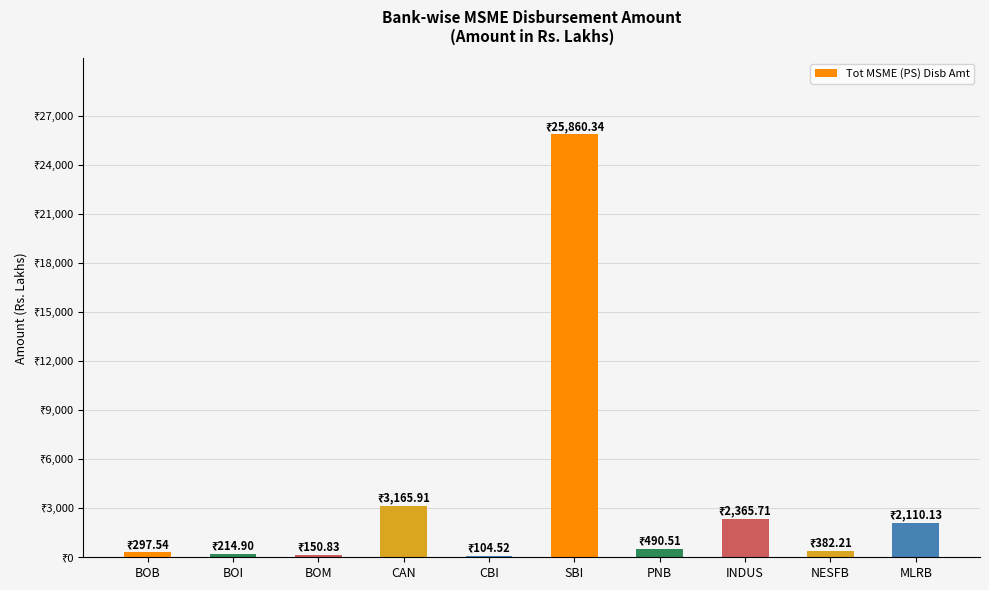

Count the number of categories in the chart.

10